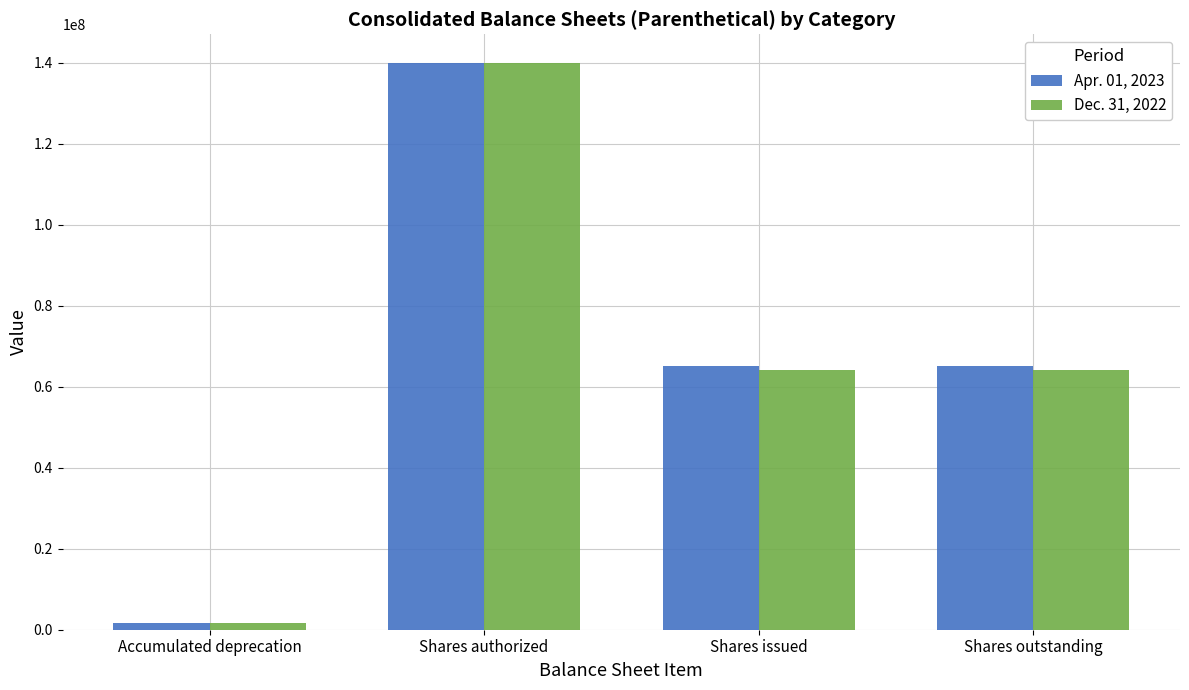

At how many categories does at least one series exceed 134696921?

1